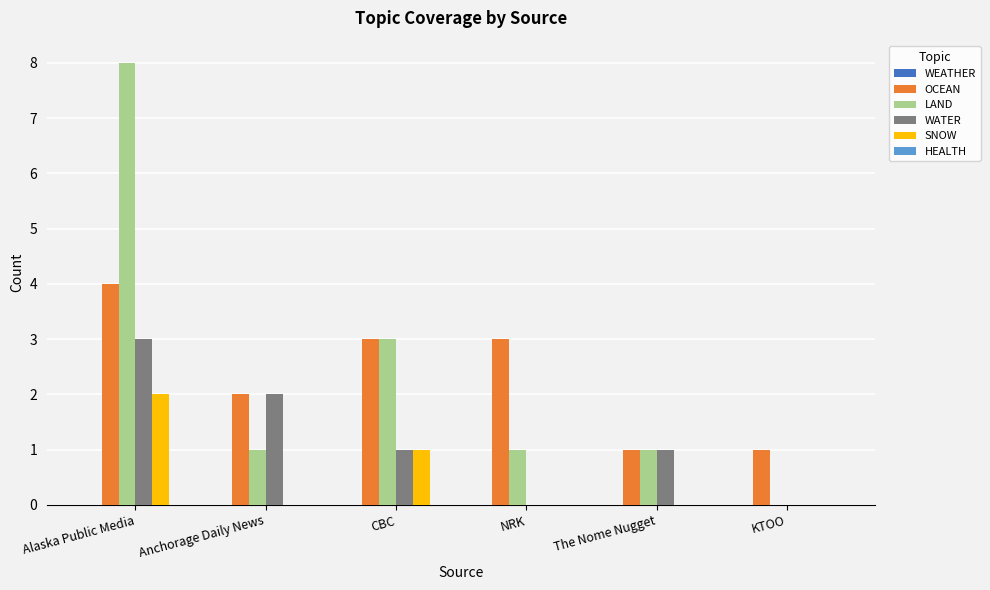

Count the SNOW values in the range 0 to 1.

5